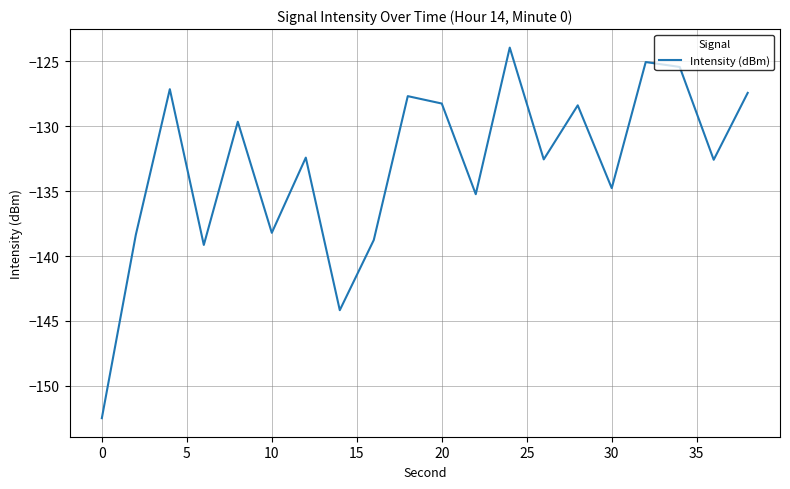

What is the smallest value displayed?

-152.5